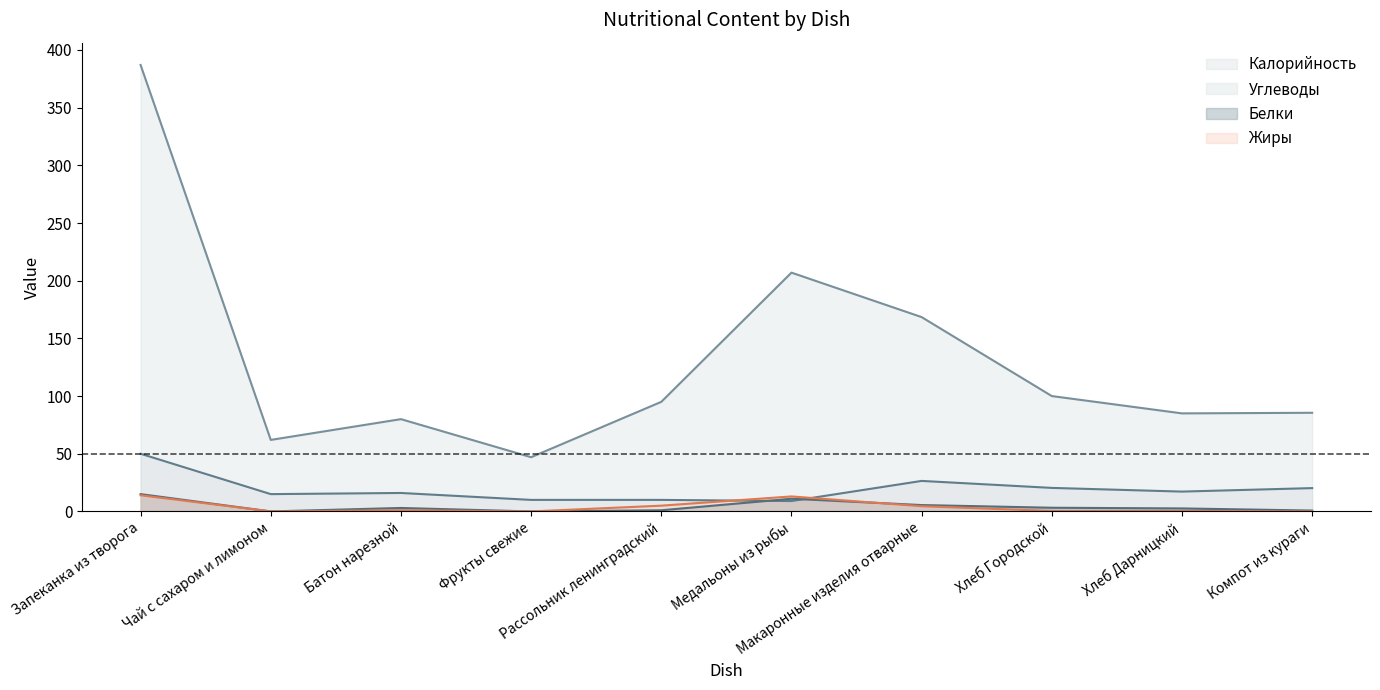

At which category does the chart reach its minimum across all series?

Чай с сахаром и лимоном